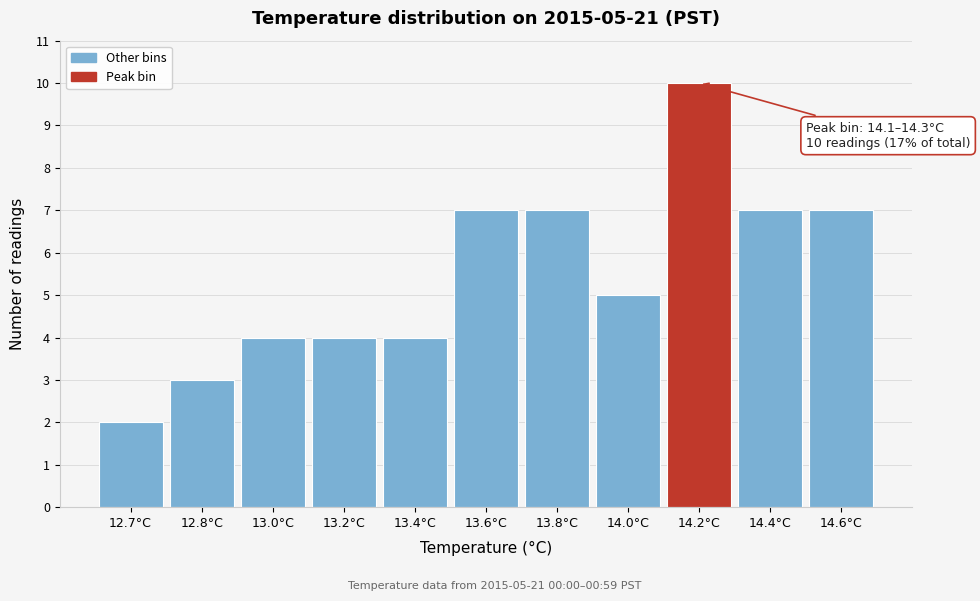

Reading left to right, list all the values displayed in this chart.

2	3	4	4	4	7	7	5	10	7	7